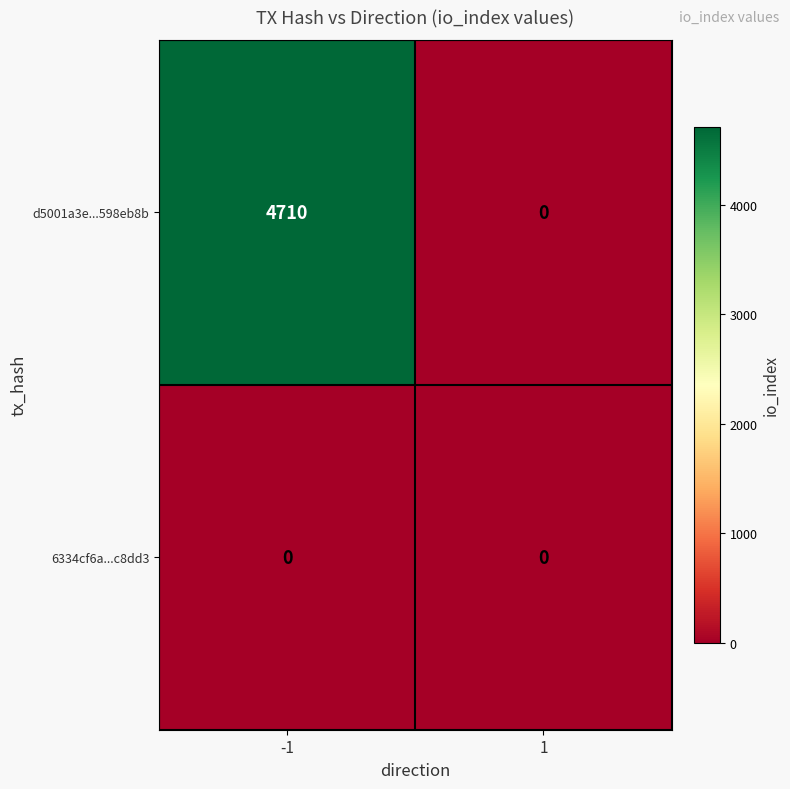

What is the sum of the d5001a3e...598eb8b values at -1 and 1?

4710